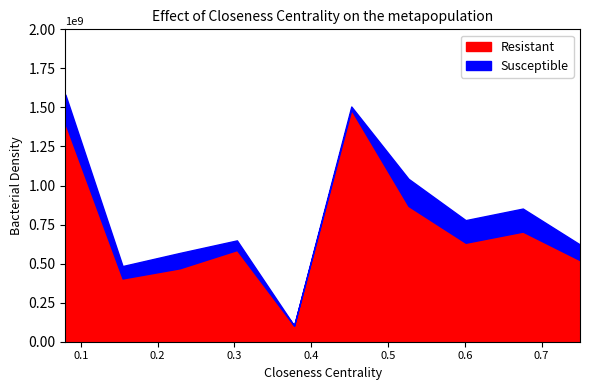

In Susceptible, how many points are higher than both neighbors (excluding endpoints)?

3